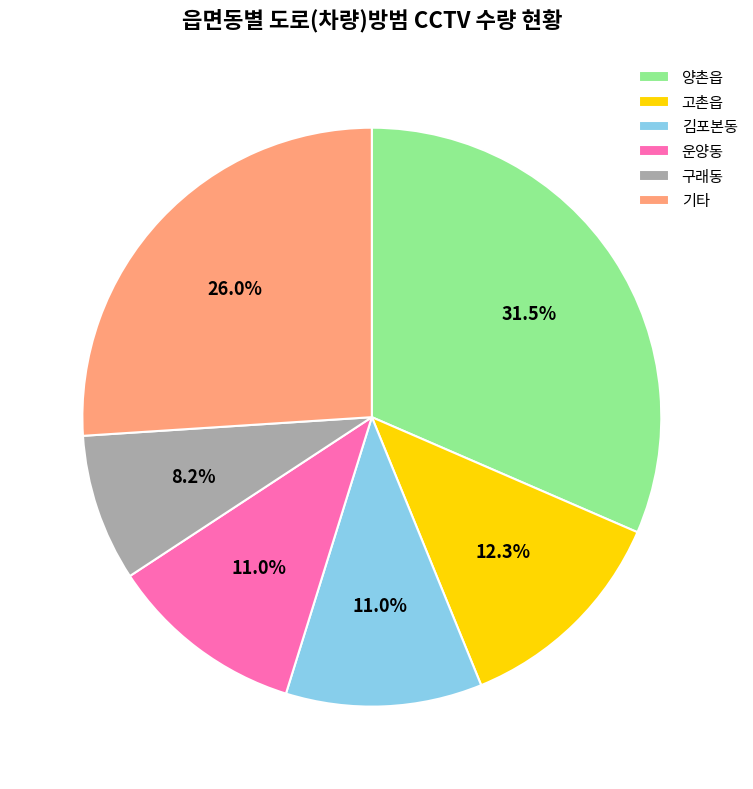

Does 구래동 represent more than half of the total?

No